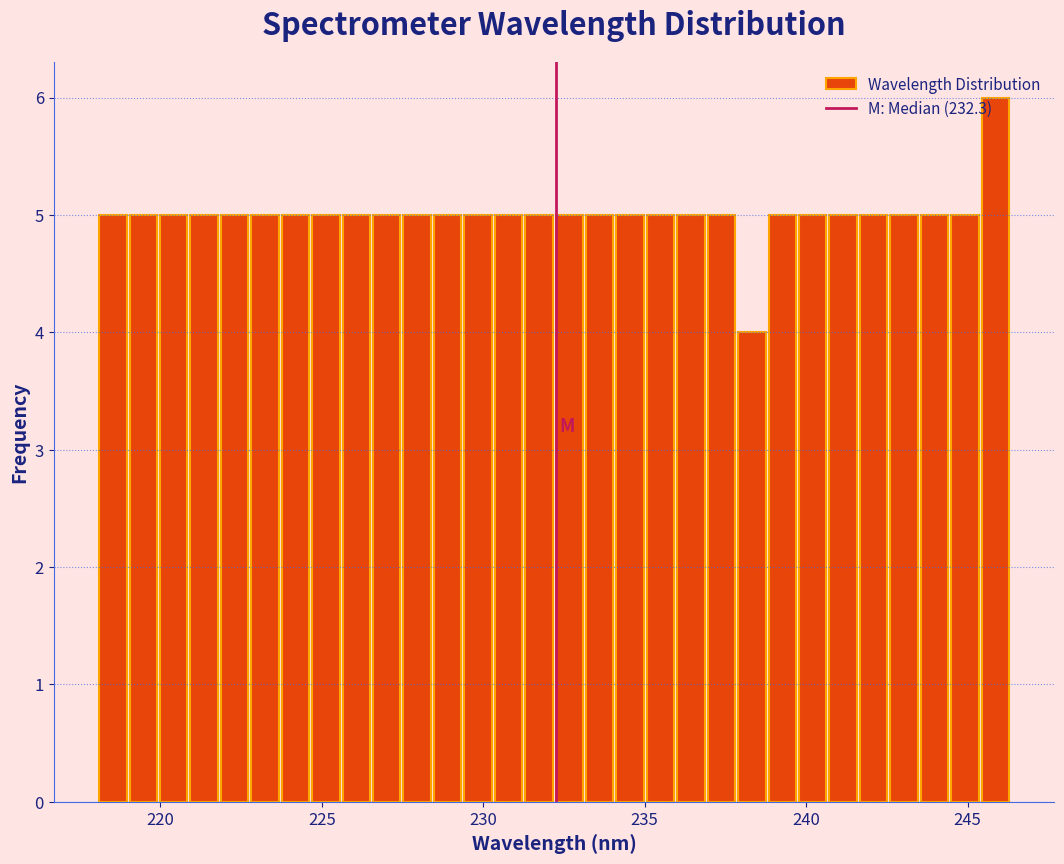

Around what value on the x-axis is the tallest bar? Give the approximate position of its centre, as read against the axis.

246.0